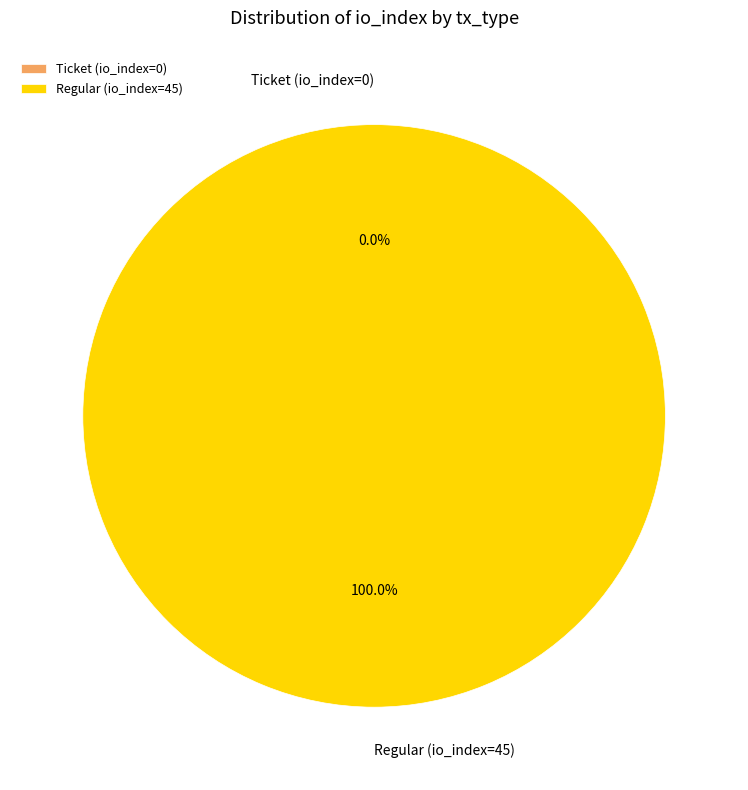

To the nearest percent, what is the combined percentage of Ticket (io_index=0) and Regular (io_index=45)?

100%